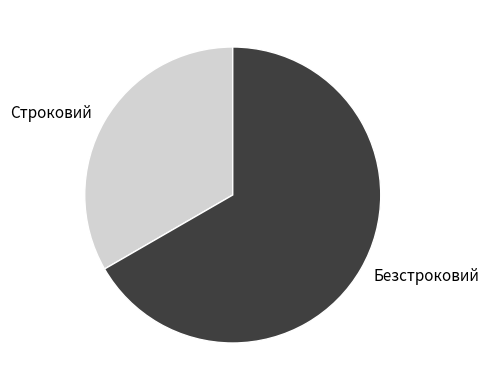

What is the ratio of the value at Строковий to the value at Безстроковий?

0.5